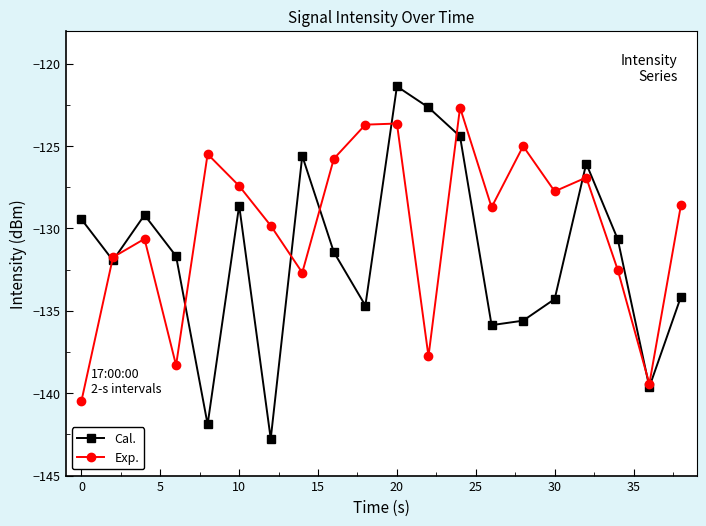

List the series in order of their overall mean, highest first.

Exp., Cal.